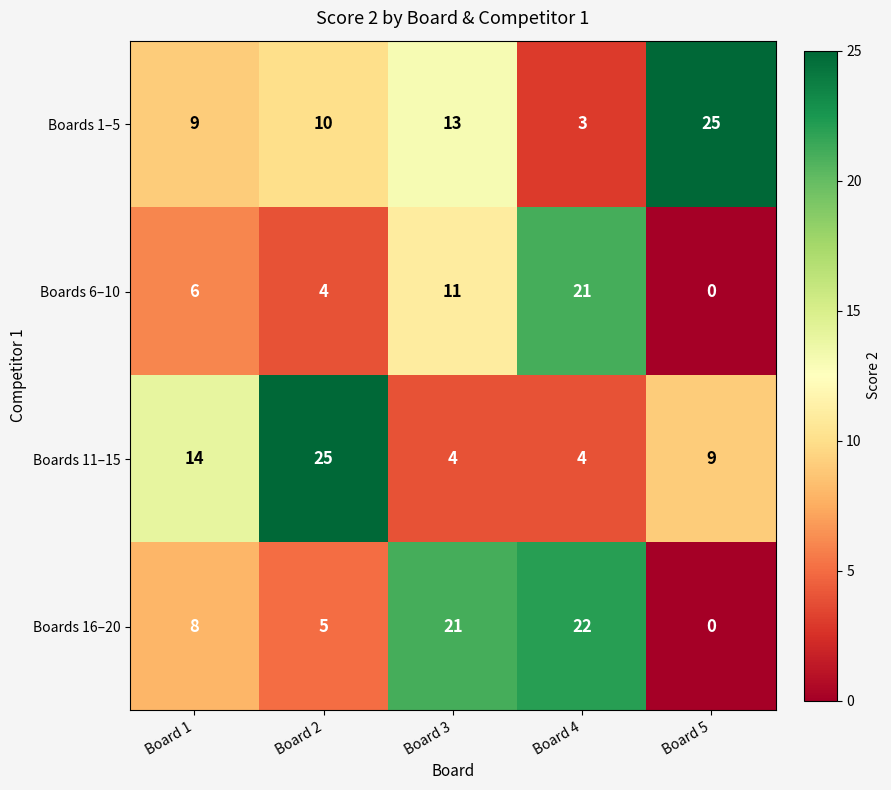

The Boards 6–10 series shows 19 at Board 3. True or false?

False